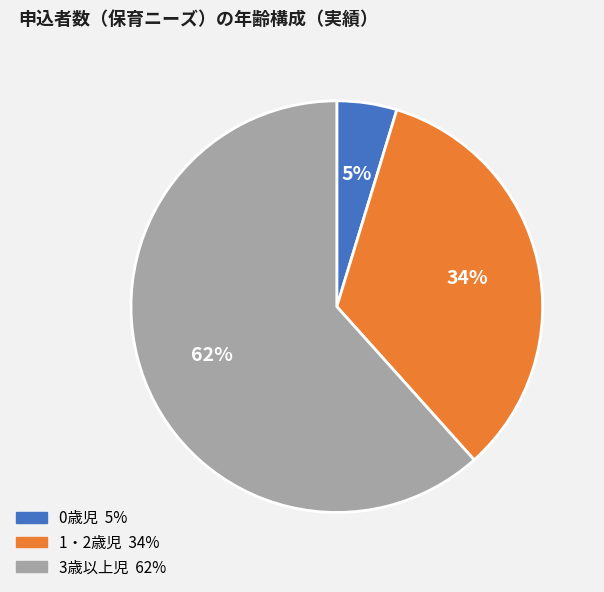

Between 0歳児 and 1・2歳児, which is larger?

1・2歳児